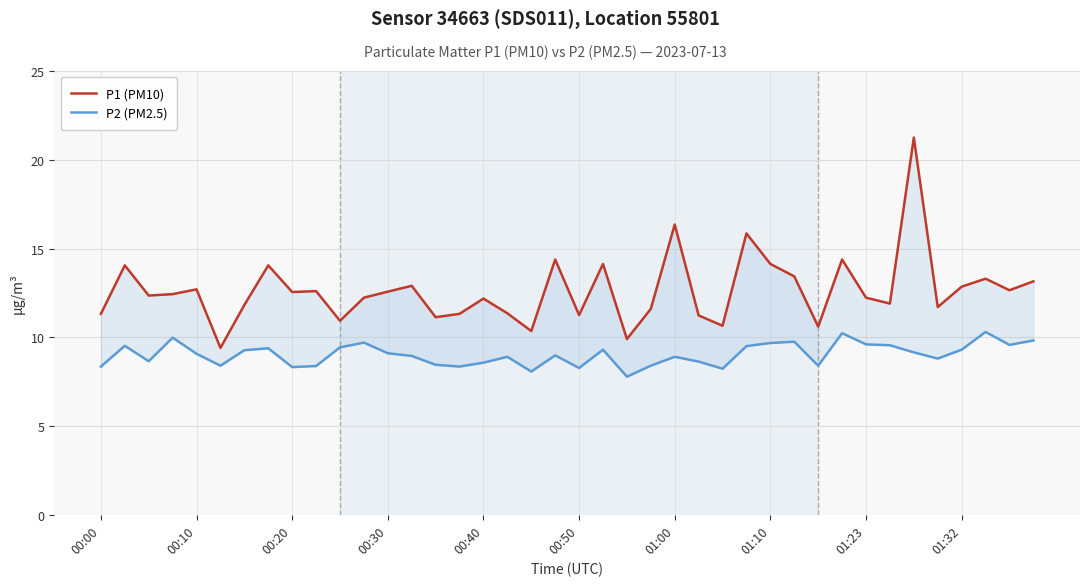

Is it true that P2 (PM2.5) equals 2.1 at 00:40?

False